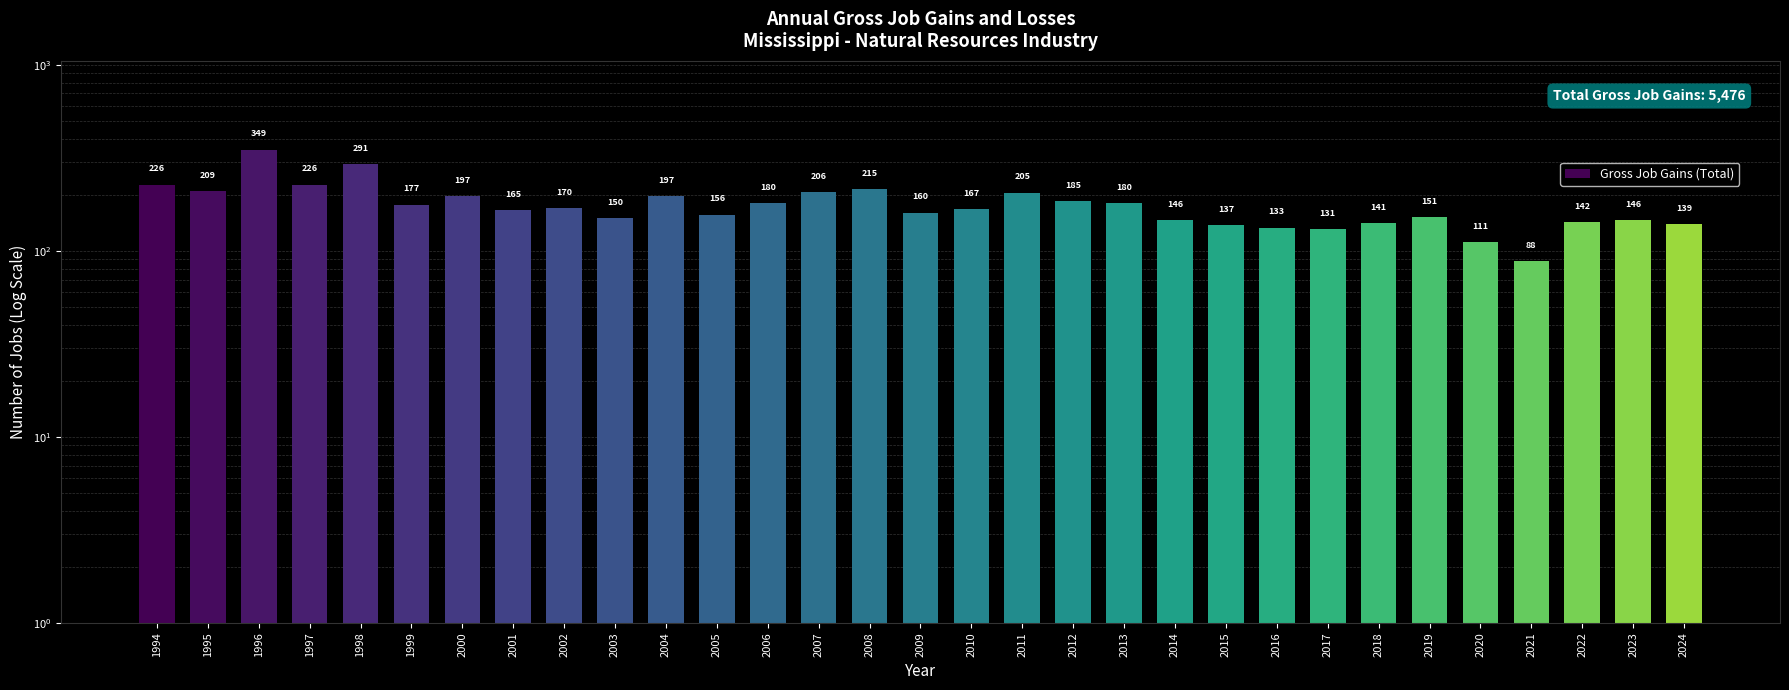

Reading left to right, list all the values displayed in this chart.

1994=226	1995=209	1996=349	1997=226	1998=291	1999=177	2000=197	2001=165	2002=170	2003=150	2004=197	2005=156	2006=180	2007=206	2008=215	2009=160	2010=167	2011=205	2012=185	2013=180	2014=146	2015=137	2016=133	2017=131	2018=141	2019=151	2020=111	2021=88	2022=142	2023=146	2024=139